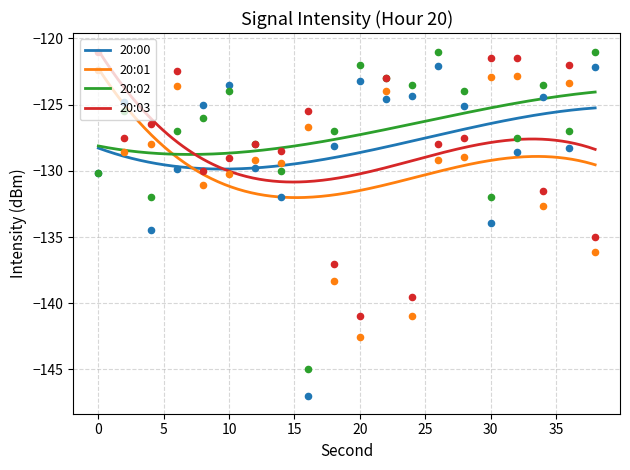

What are all the series names shown in the legend?

20:00, 20:01, 20:02, 20:03